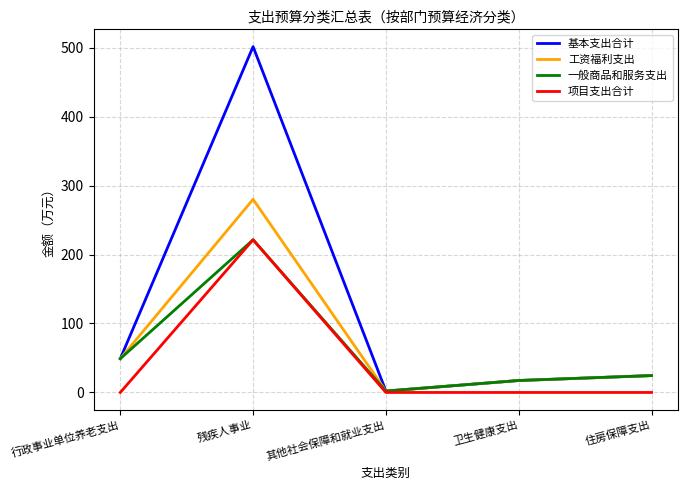

How many values in the 一般商品和服务支出 series are below 24?

2